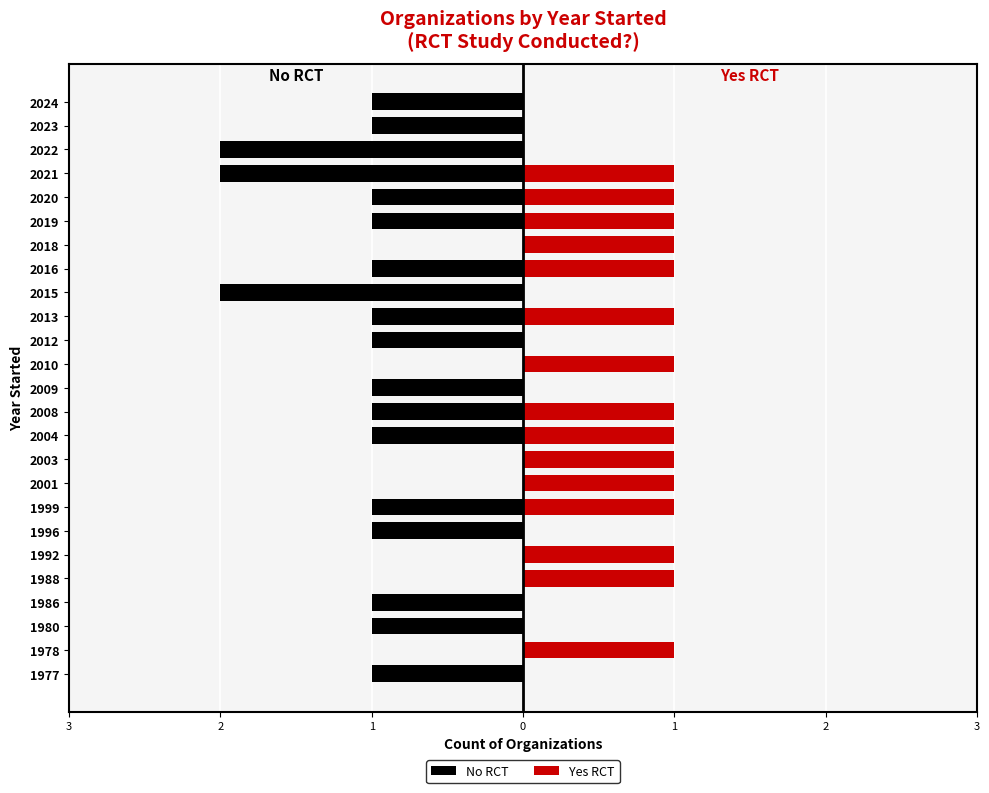

True or false: Yes RCT has a value of 1 at 2001.

True